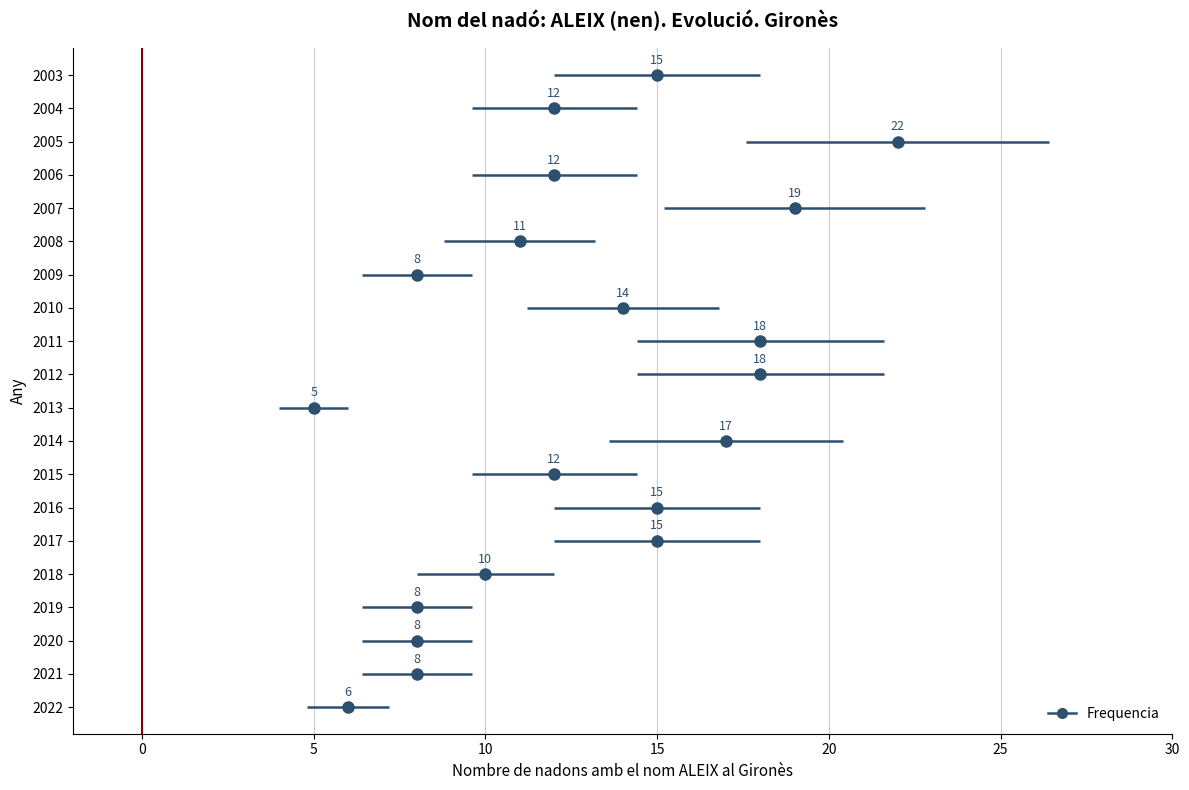

Reading left to right, transcribe all the data shown in this chart.

2022=6	2021=8	2020=8	2019=8	2018=10	2017=15	2016=15	2015=12	2014=17	2013=5	2012=18	2011=18	2010=14	2009=8	2008=11	2007=19	2006=12	2005=22	2004=12	2003=15